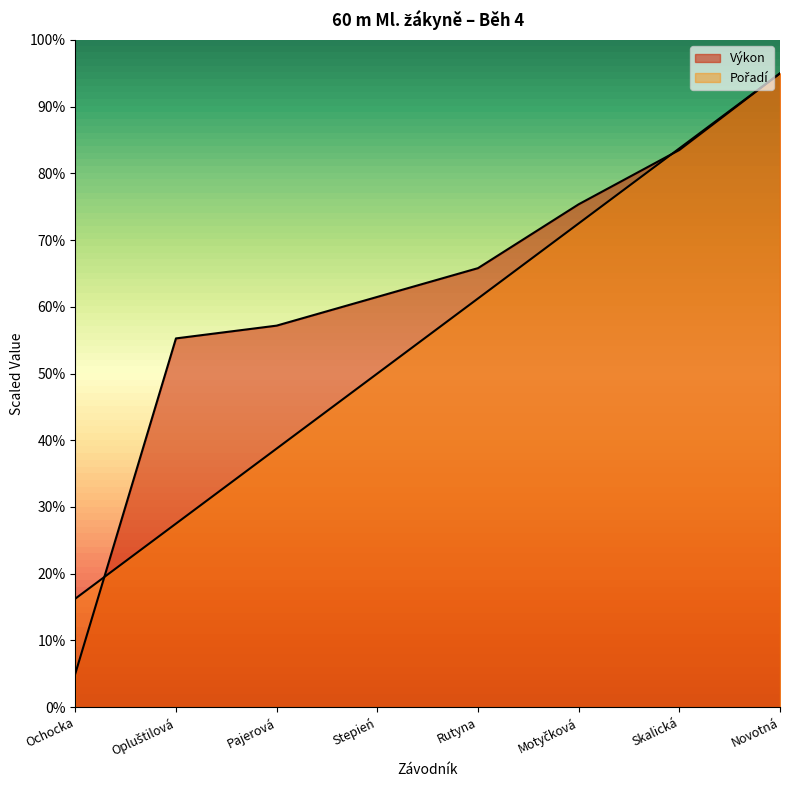

What position from the left is Opluštilová?

2